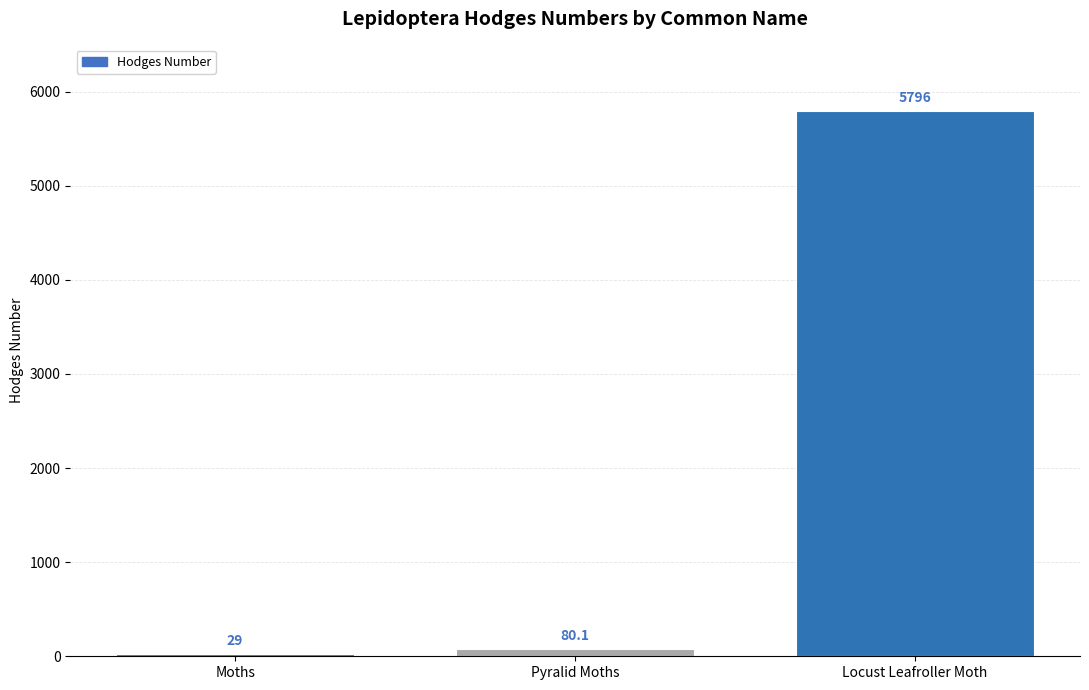

Reading left to right, list all the values displayed in this chart.

Moths=29.0	Pyralid Moths=80.1	Locust Leafroller Moth=5796.0